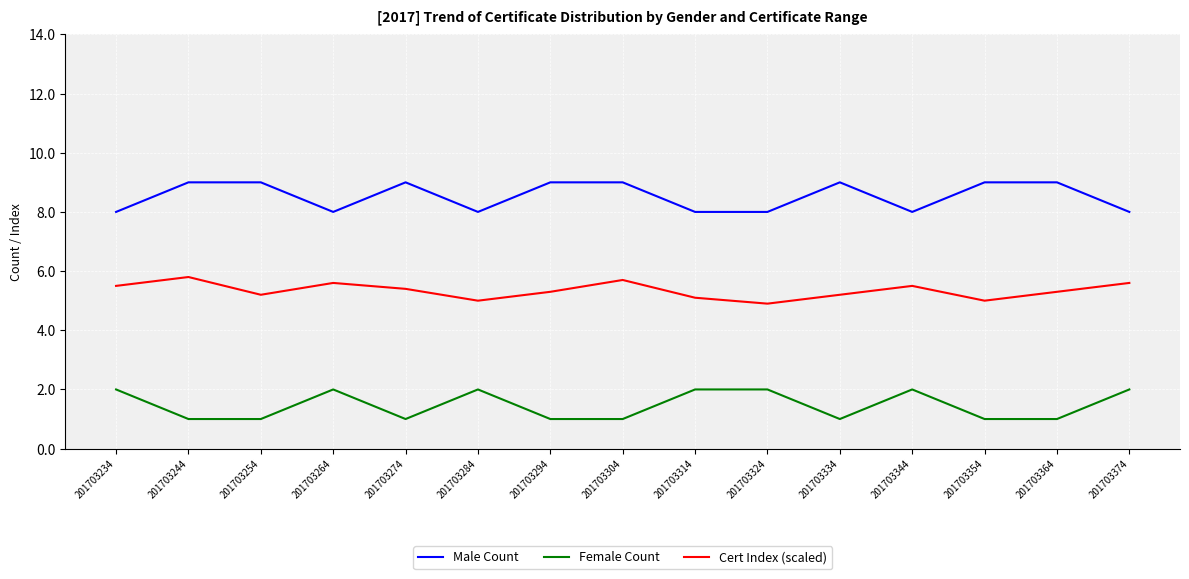

Read the Cert Index (scaled) value at 201703244.

5.8